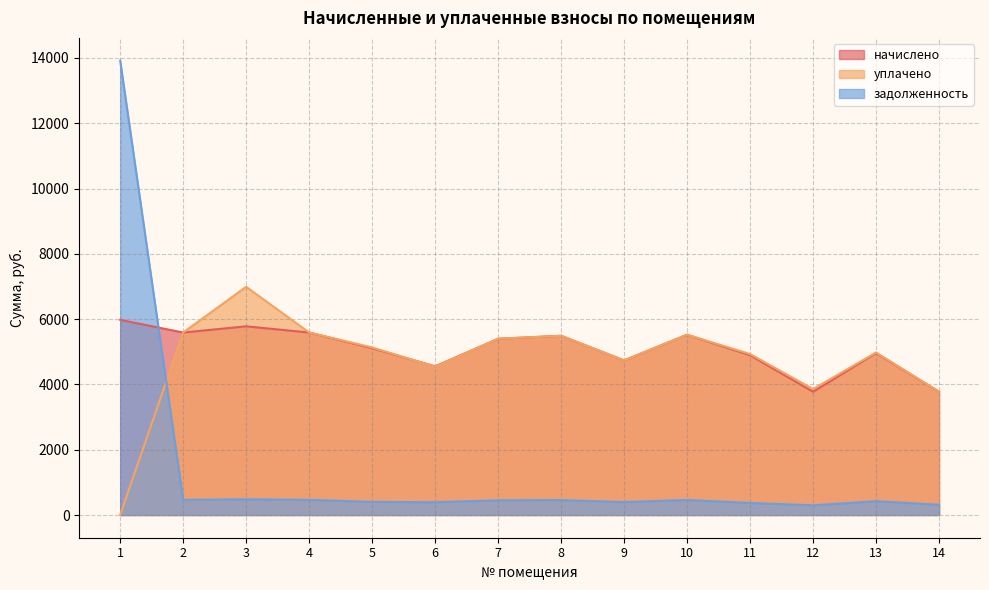

Which category has the lowest value in the уплачено series?

1